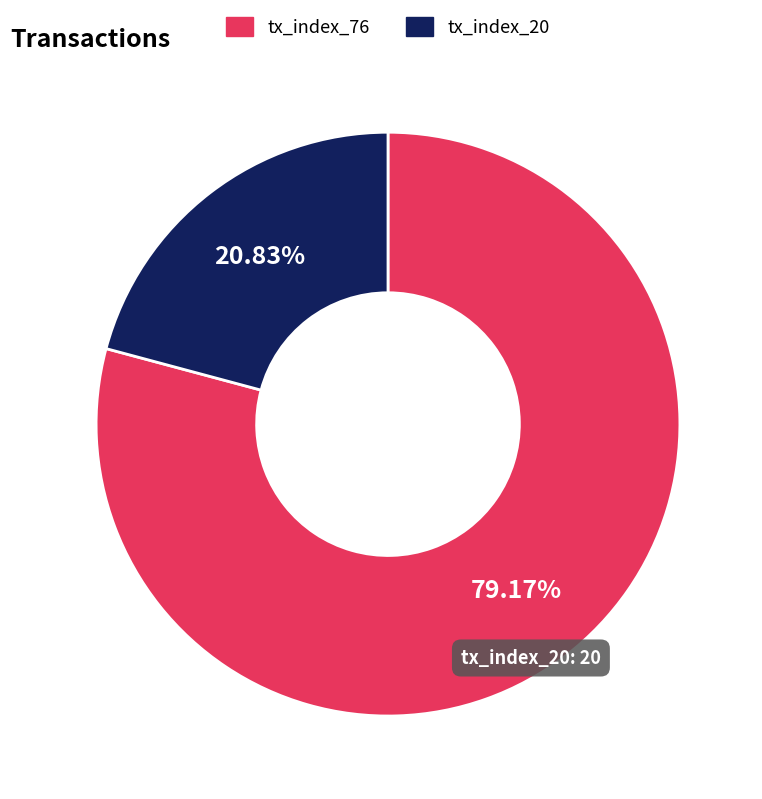

To the nearest percent, what is the average slice percentage?

50%